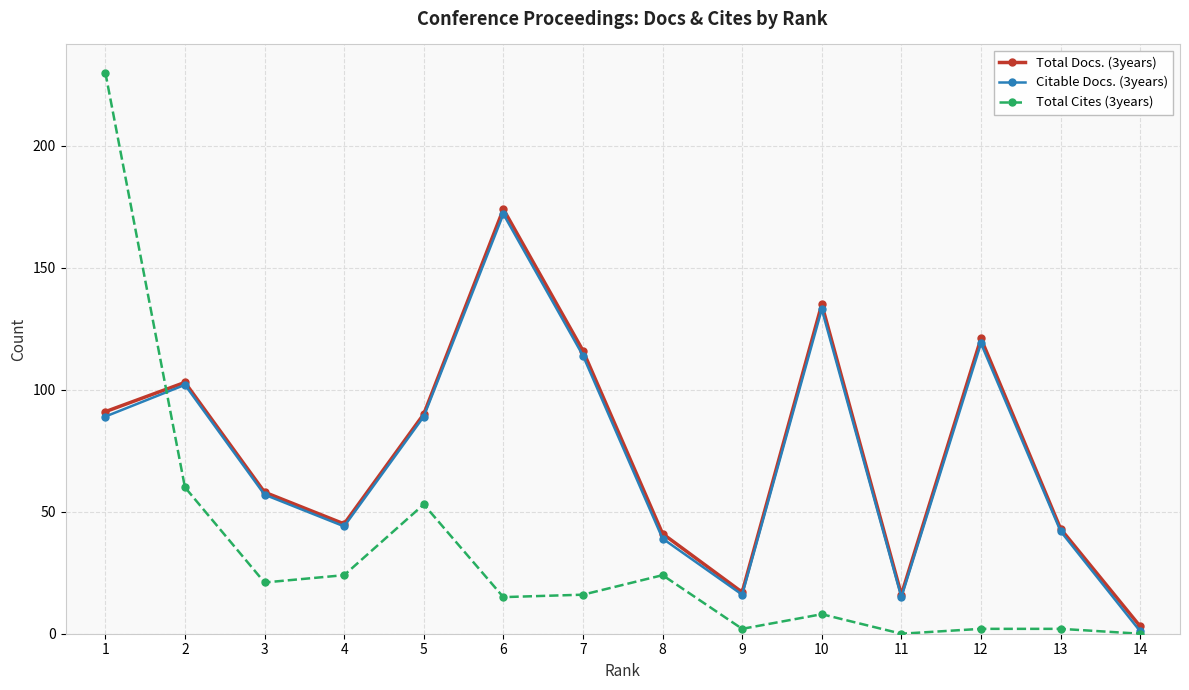

What is the maximum value for Total Cites (3years)?

230